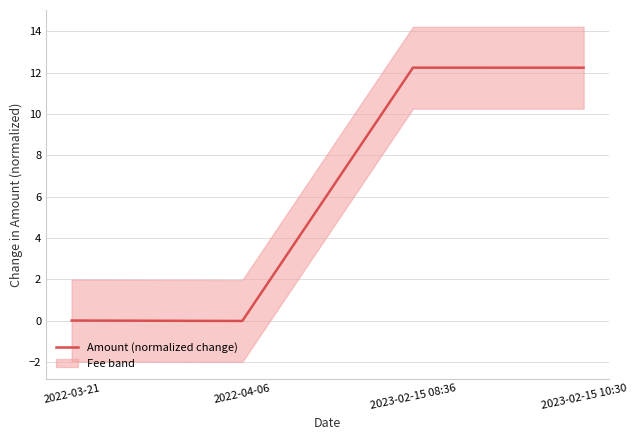

At which label is the value closest to 6?

2022-03-21